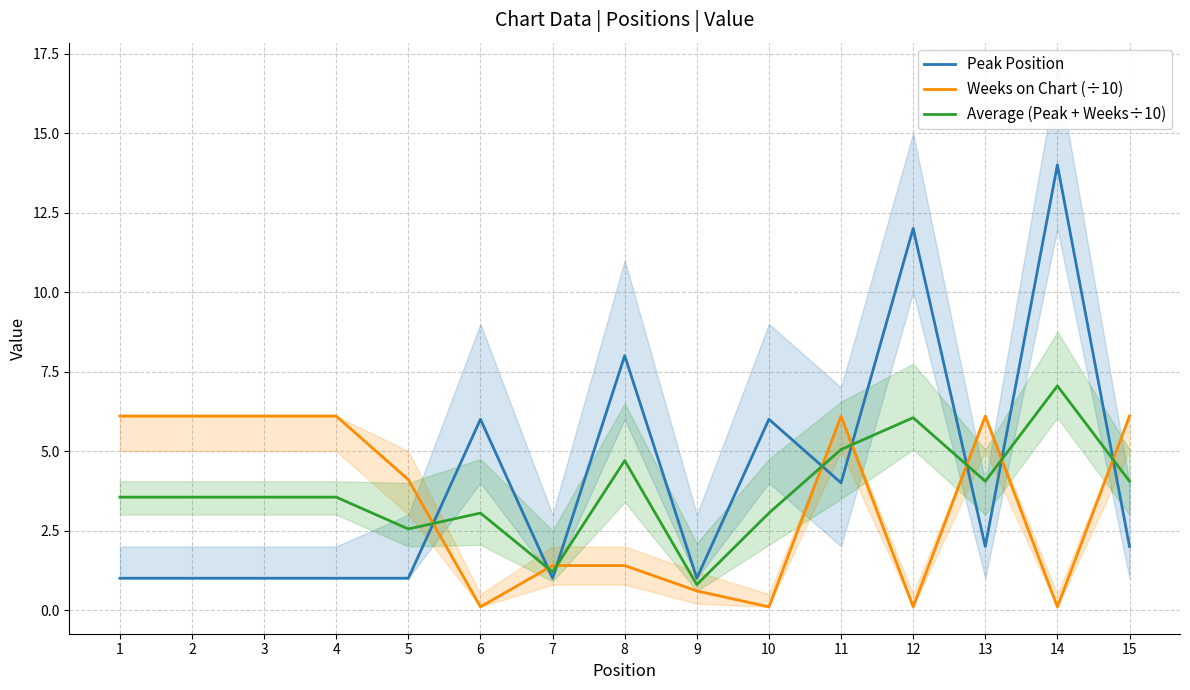

List the series in order of their overall mean, lowest first.

Weeks on Chart (÷10), Average (Peak + Weeks÷10), Peak Position